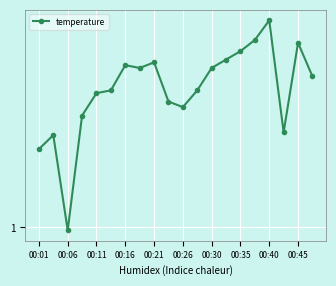

How many values are below 1?

1